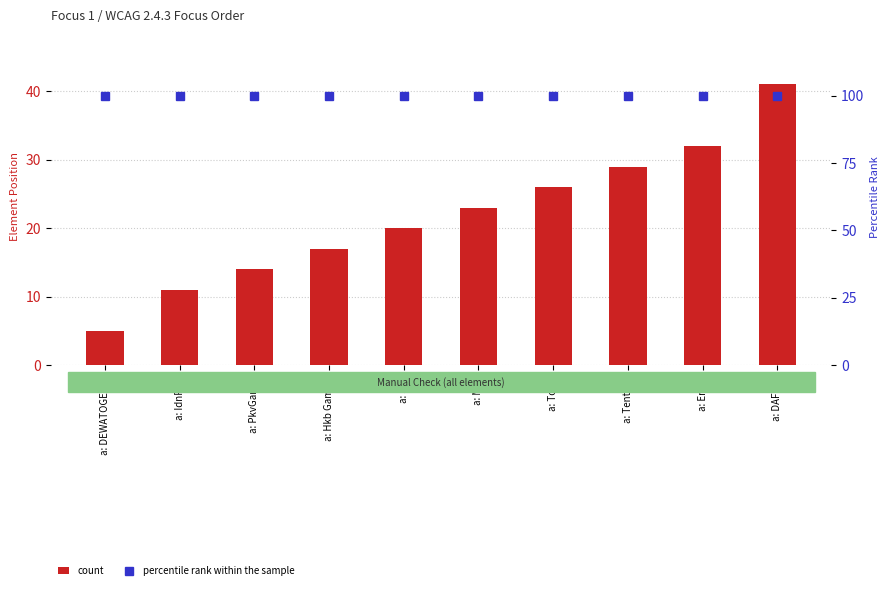

Is the value of percentile rank within the sample at a: DEWATOGEL(5) greater than the value of count at a: PkvGames?

Yes